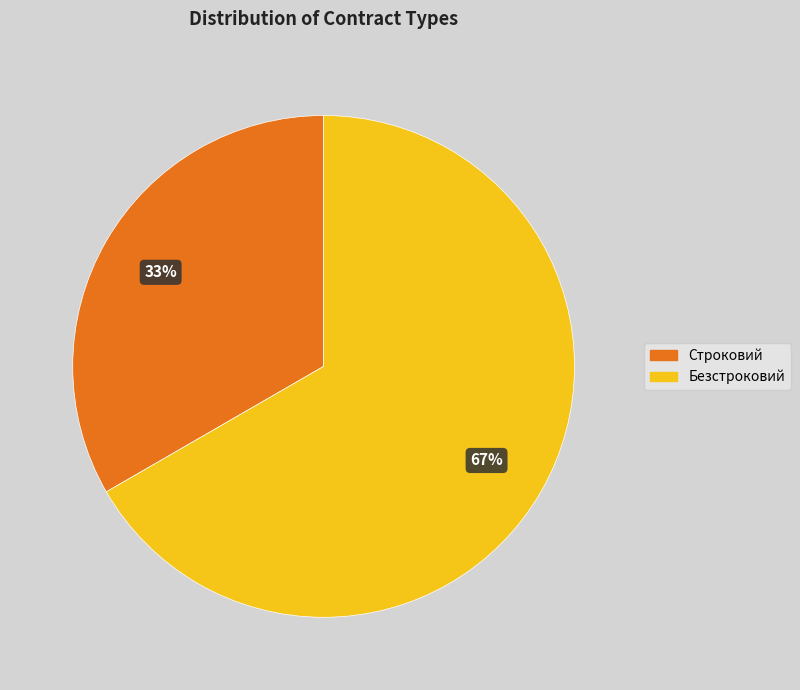

Rank the categories by value from lowest to highest.

Строковий, Безстроковий